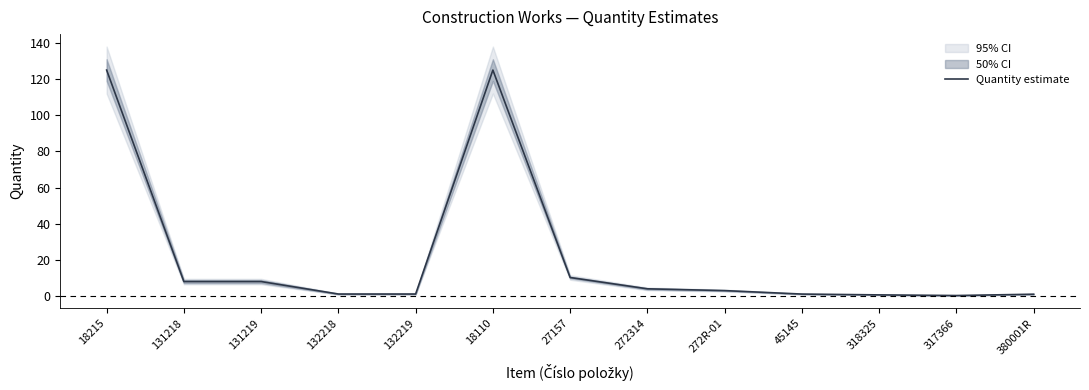

Which label corresponds to the smallest value in the chart?

317366